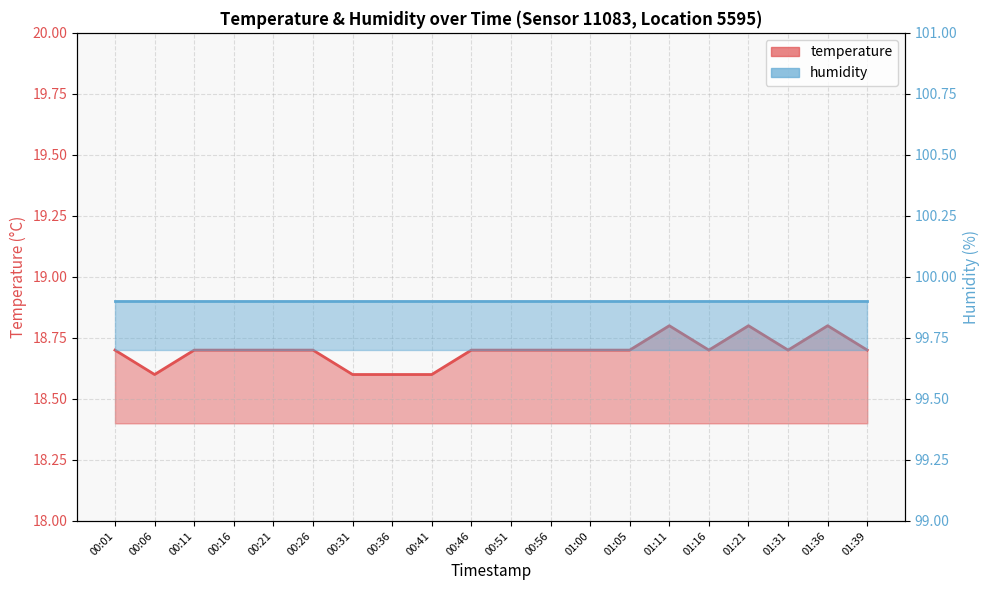

Does the chart have visible grid lines?

Yes